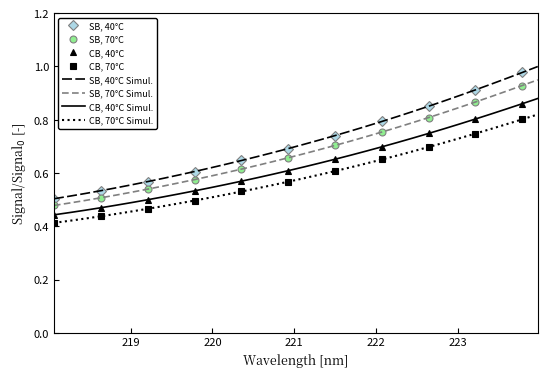

True or false: CB, 40°C Simul. and CB, 70°C Simul. intersect in this chart.

False